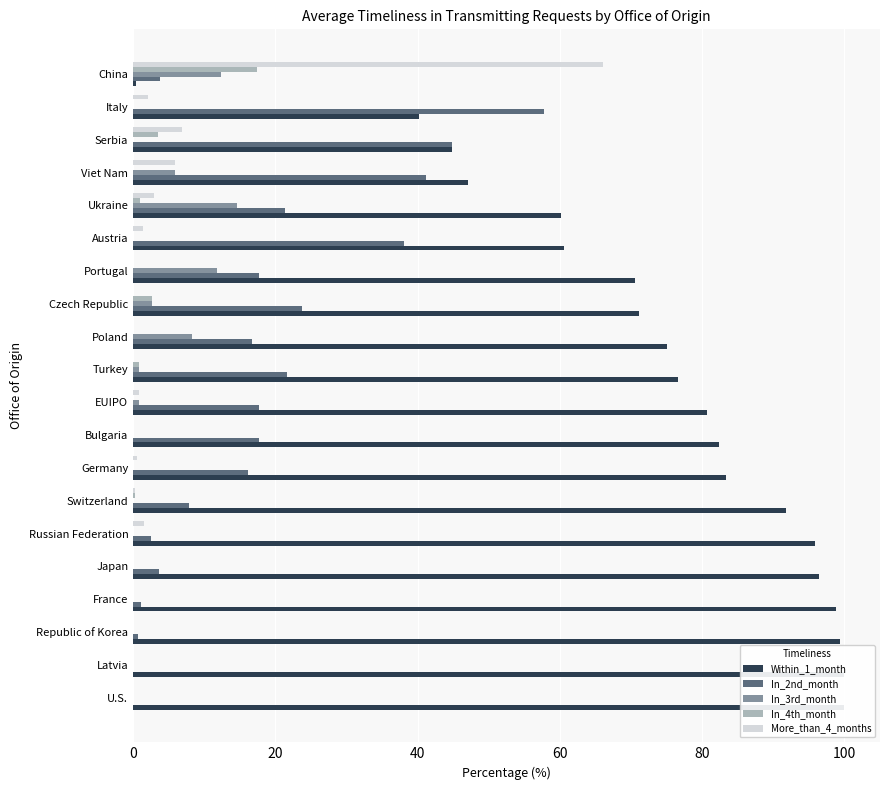

At how many categories does at least one series exceed 69?

14